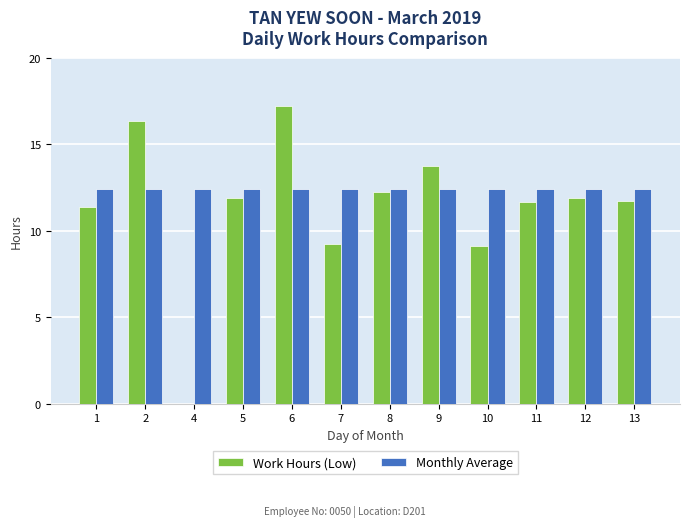

Which series has the largest range (max minus min)?

Work Hours (Low)